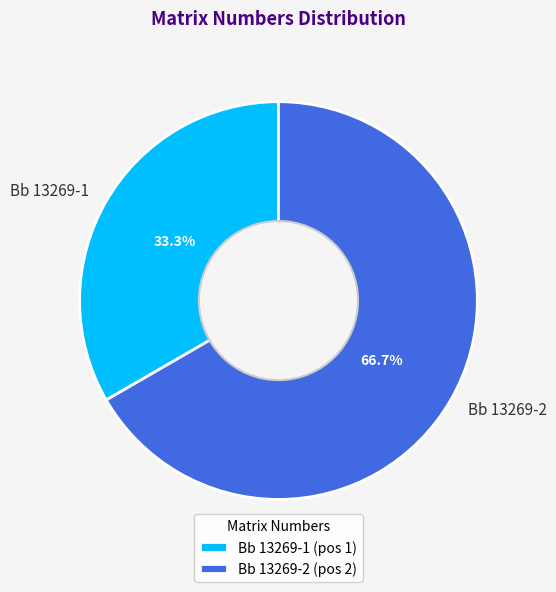

Rank the categories by value from lowest to highest.

Bb 13269-1, Bb 13269-2